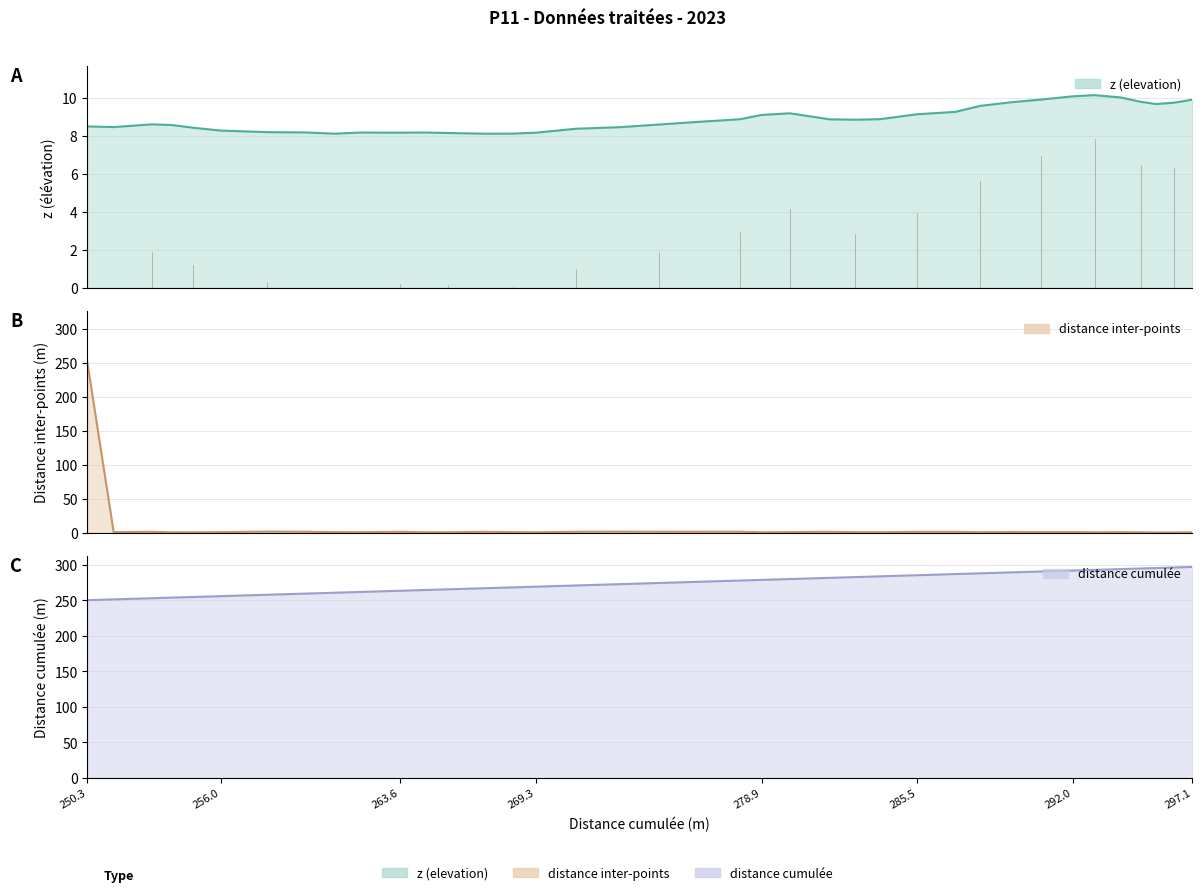

What is the minimum value shown in the chart?

0.6